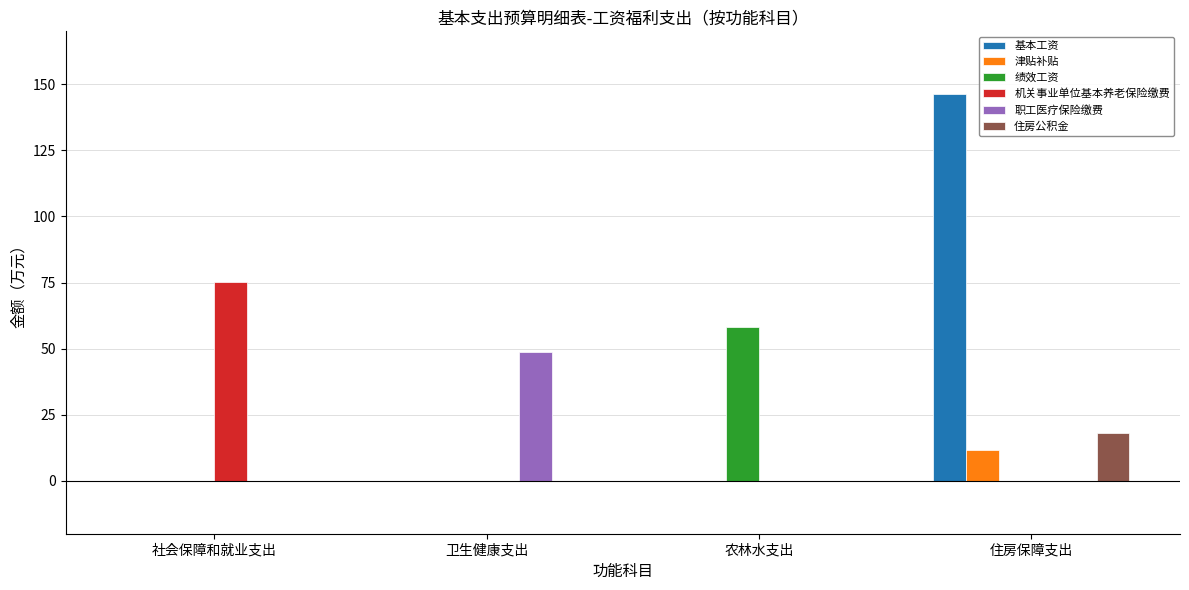

The 住房公积金 series shows 0.0 at 农林水支出. True or false?

True